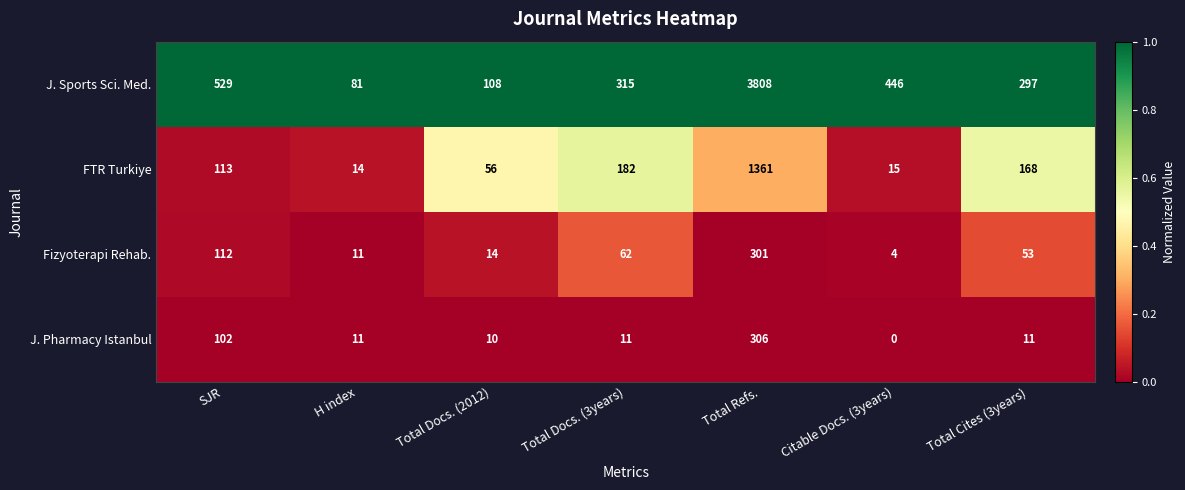

At which label does J. Pharmacy Istanbul first exceed 11?

SJR